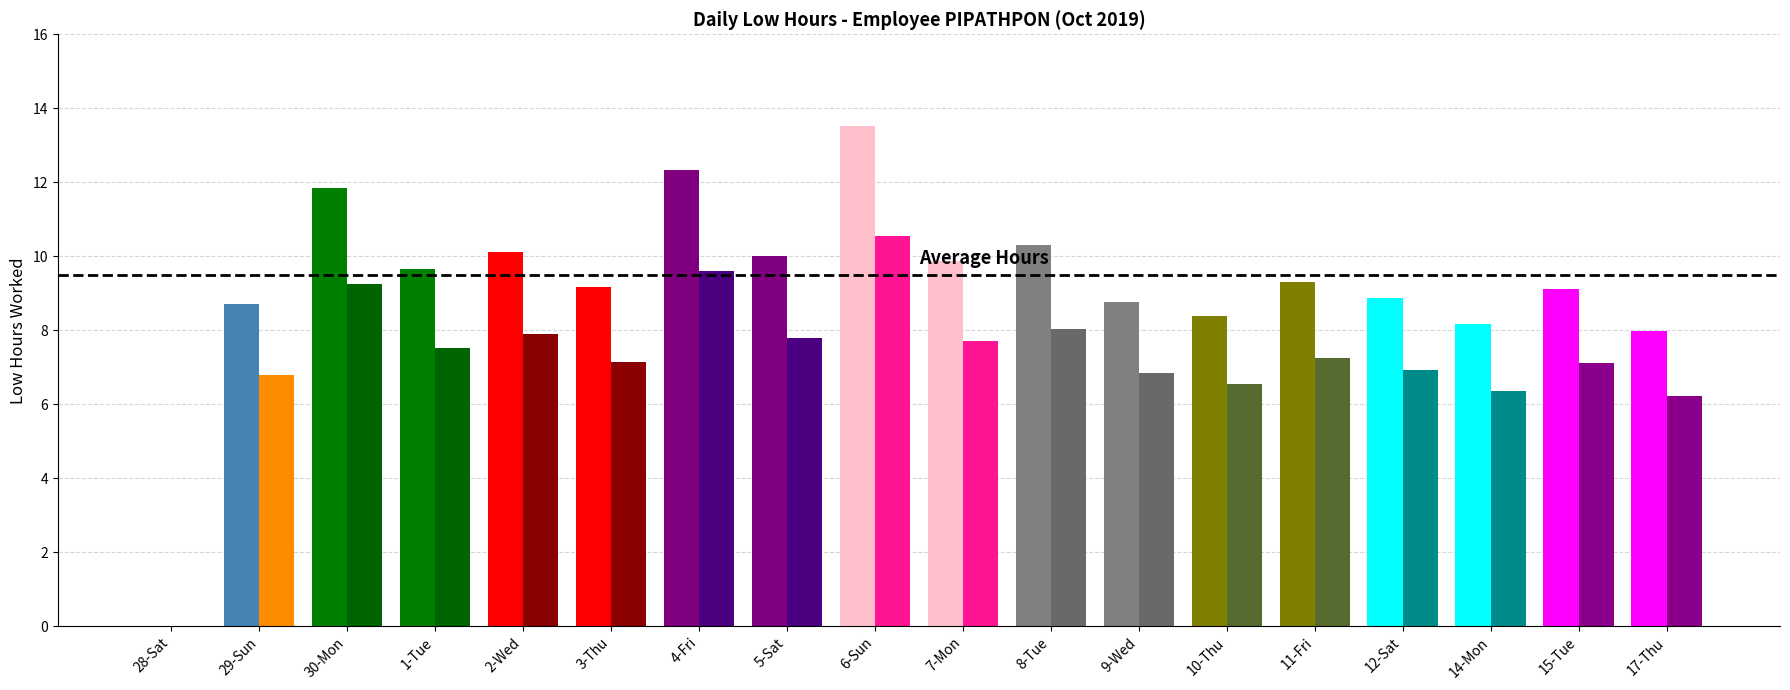

Which series has the widest spread of values?

Low (Hours)